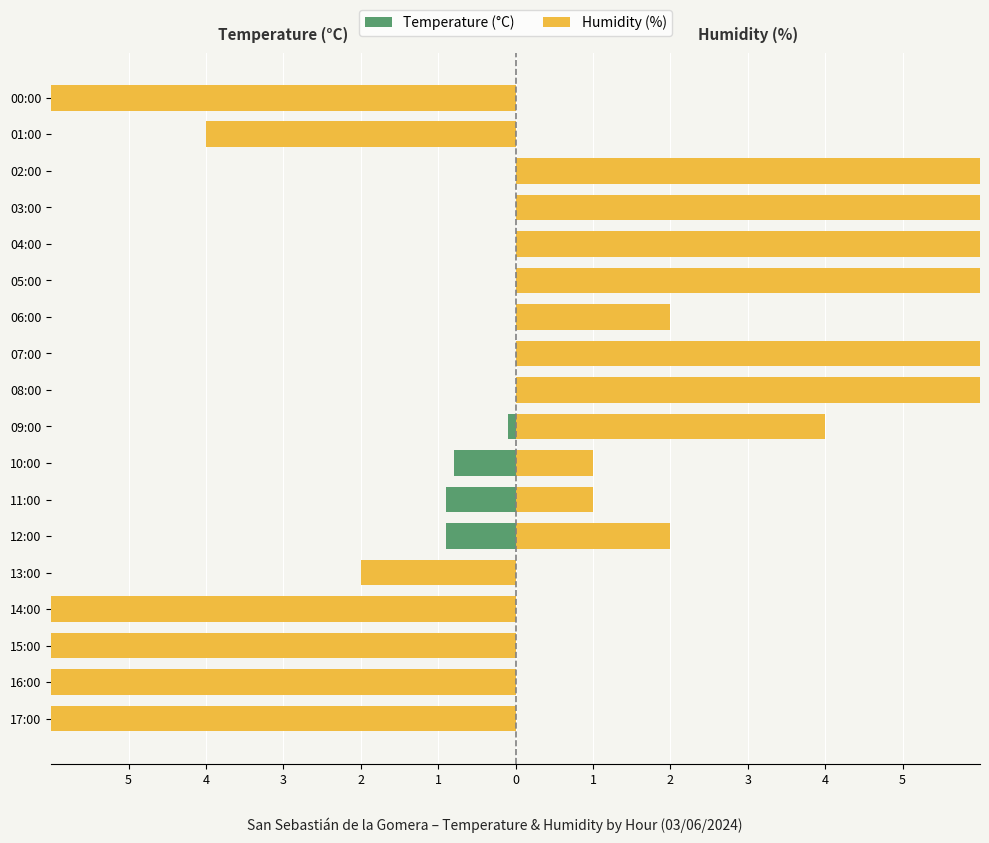

How many bars are there in total?

36